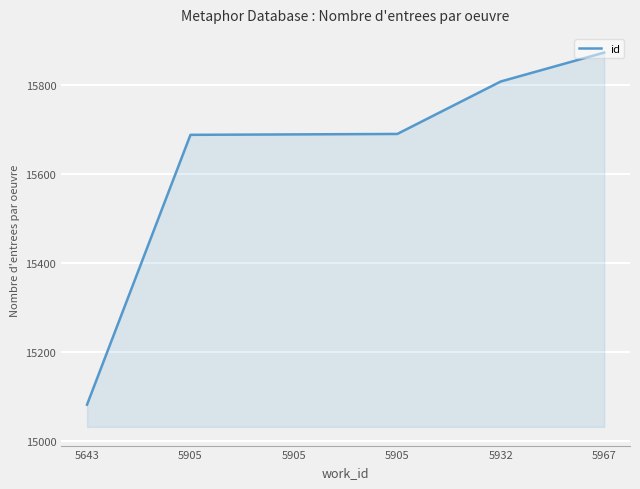

What is the change in value from 5932 to 5967?

+65